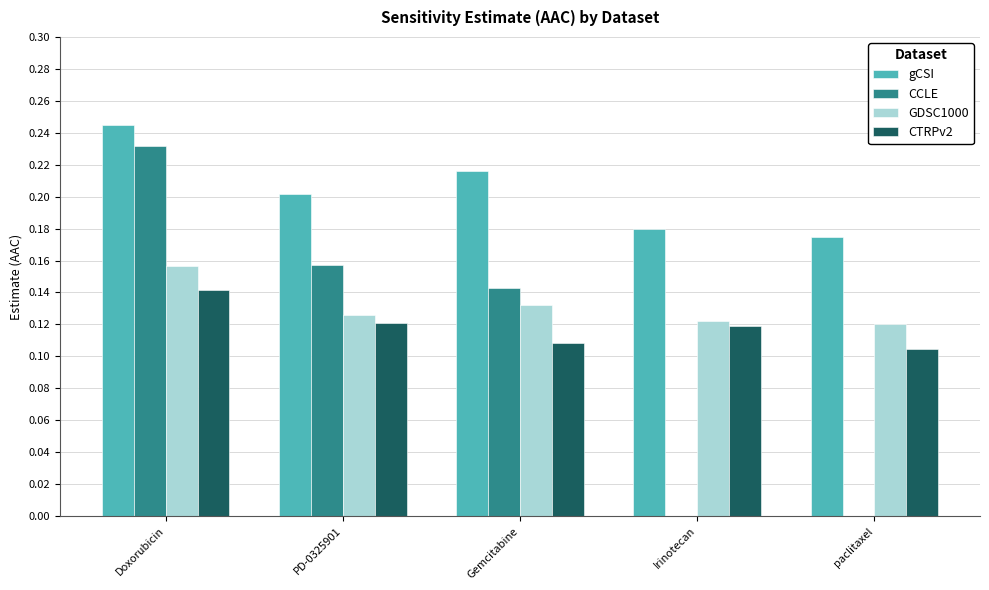

Which series changed the most between Gemcitabine and paclitaxel?

CCLE